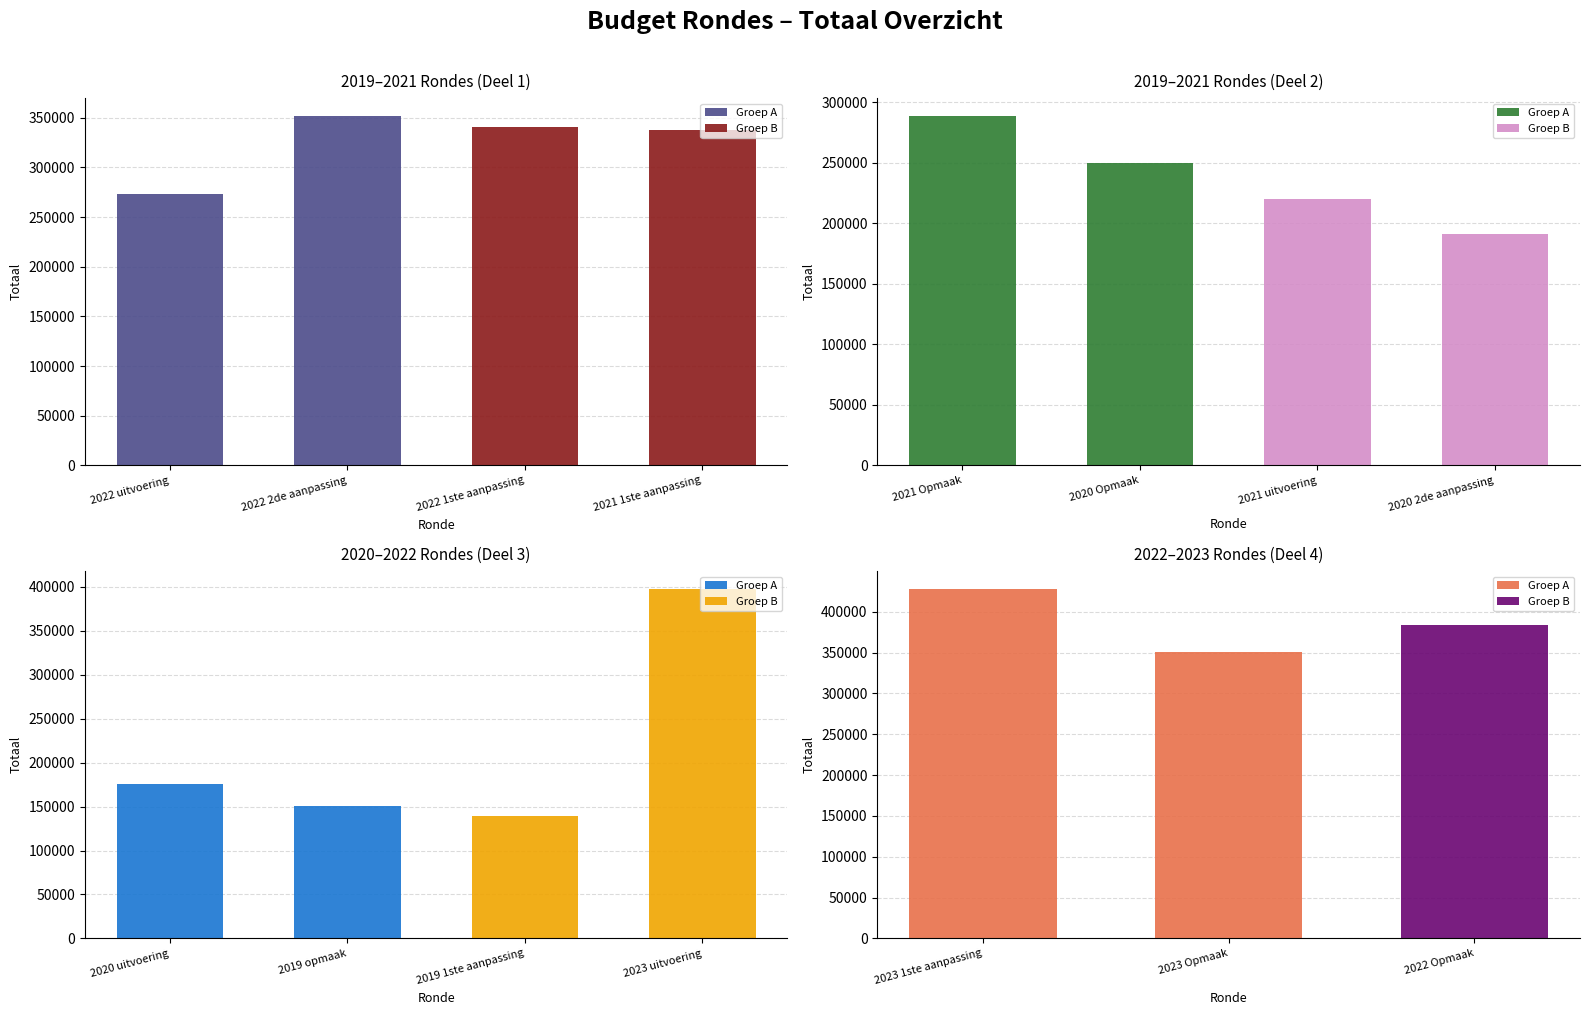

Does the chart contain any negative values?

No